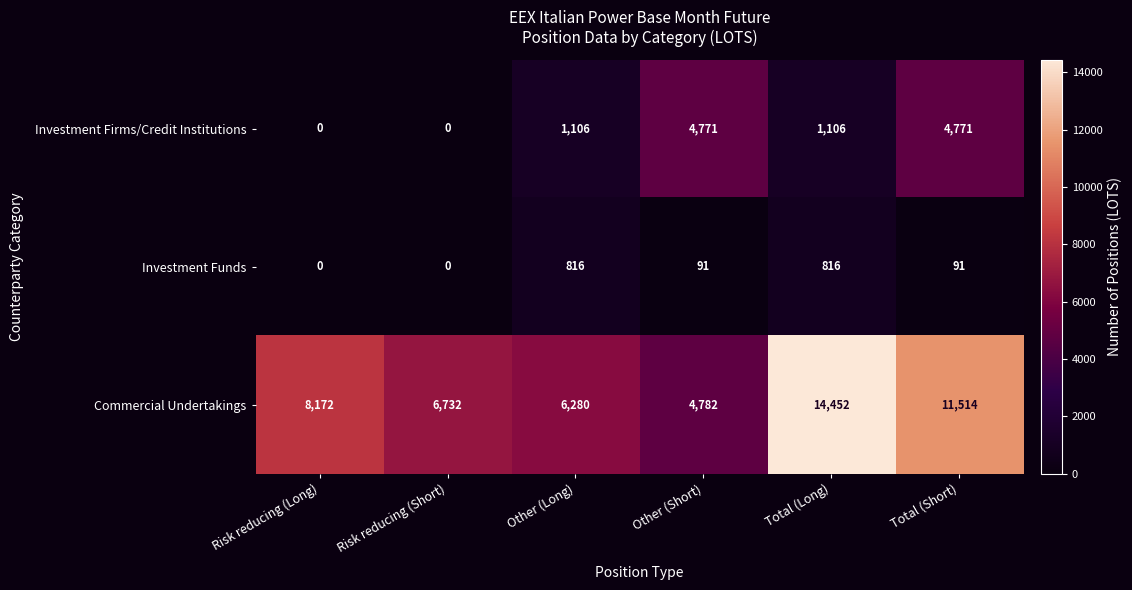

What is the maximum value for Investment Funds?

816